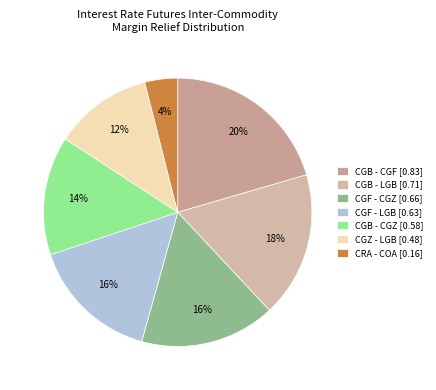

Which slice is the largest?

CGB - CGF